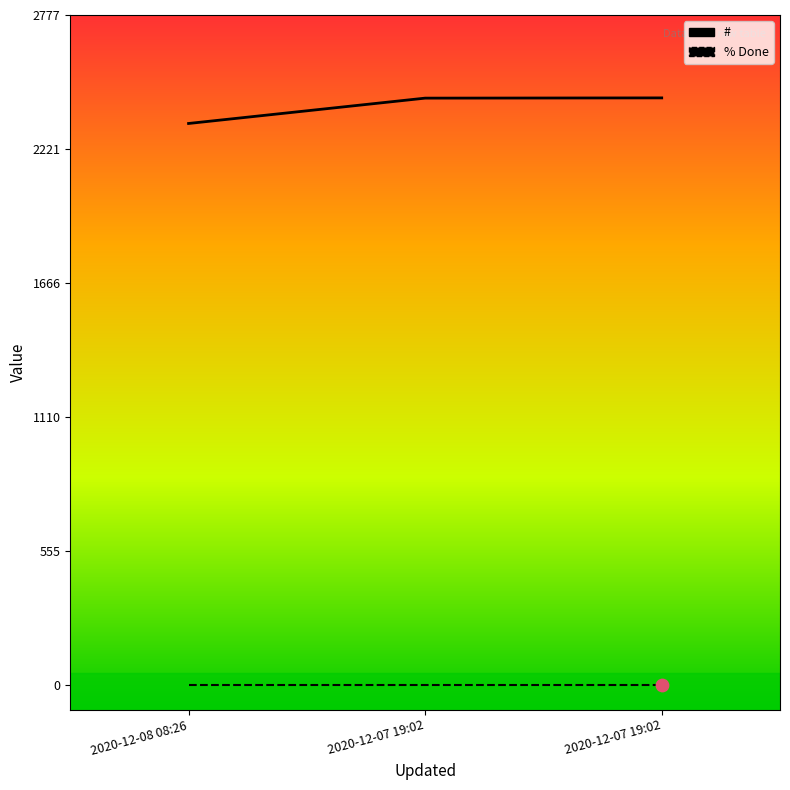

Which series contains the highest Y value?

#